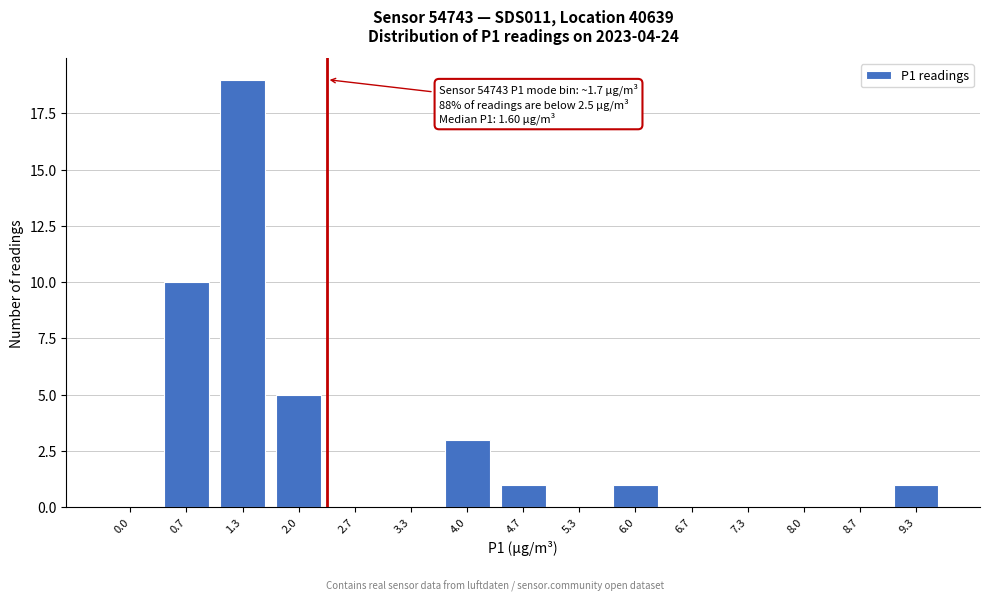

Reading left to right, what are all the values shown in this chart?

0.0=0	0.7=10	1.3=19	2.0=5	2.7=0	3.3=0	4.0=3	4.7=1	5.3=0	6.0=1	6.7=0	7.3=0	8.0=0	8.7=0	9.3=1